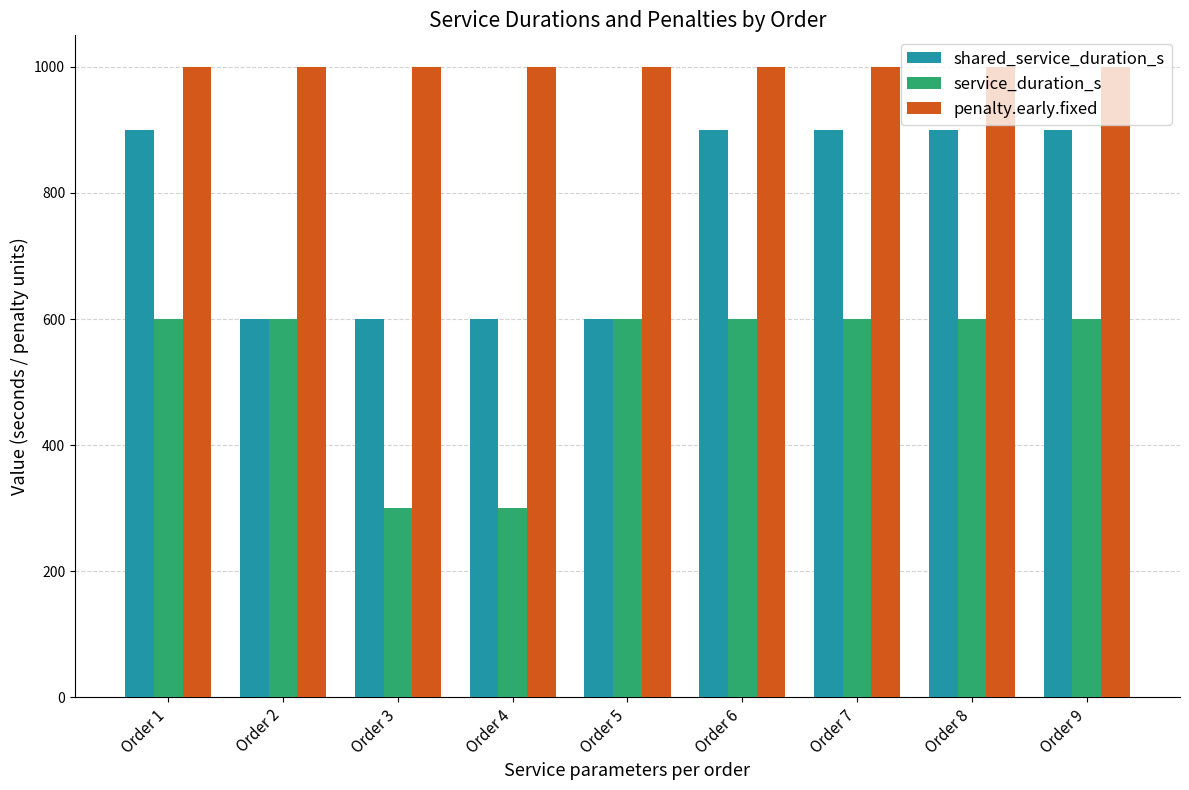

What is the greatest value displayed?

1000